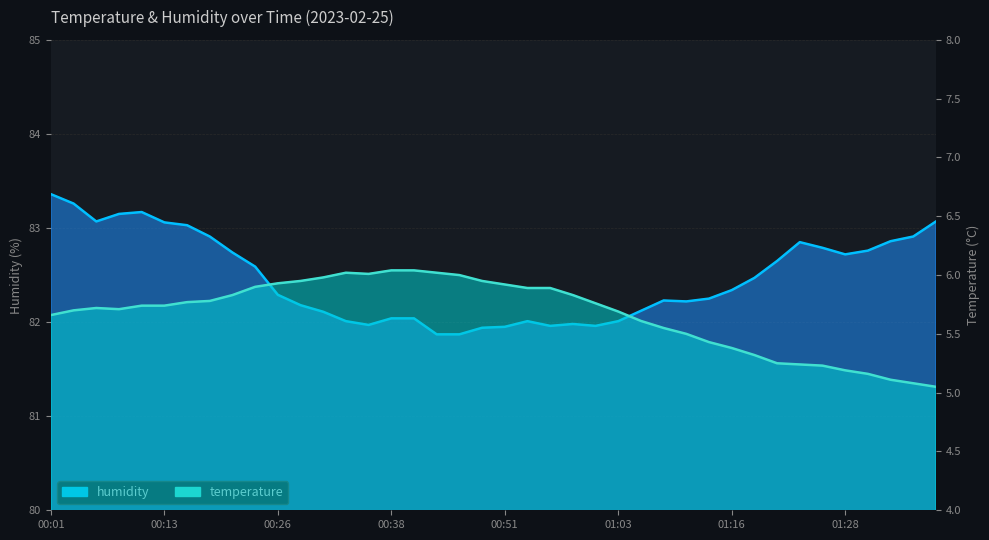

Which label corresponds to the largest value in the chart?

00:01